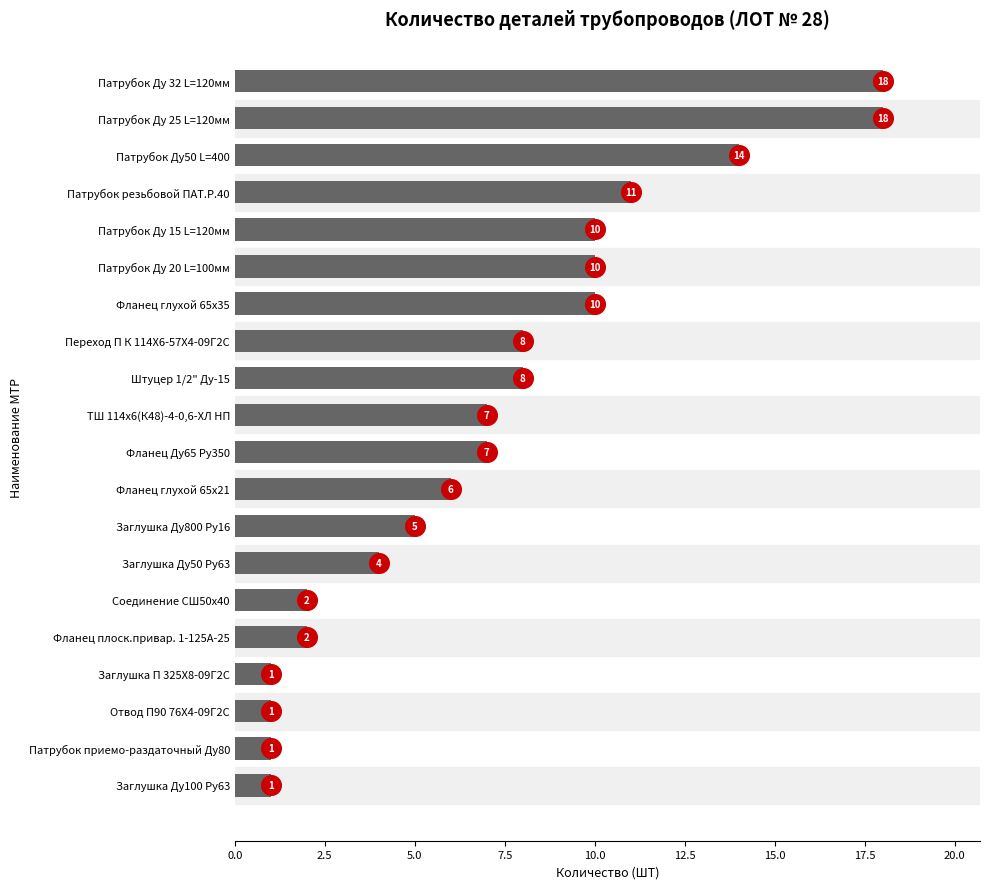

Approximately how many times larger is the value at Фланец плоск.привар. 1-125А-25 compared to ТШ 114х6(К48)-4-0,6-ХЛ НП?

0.3